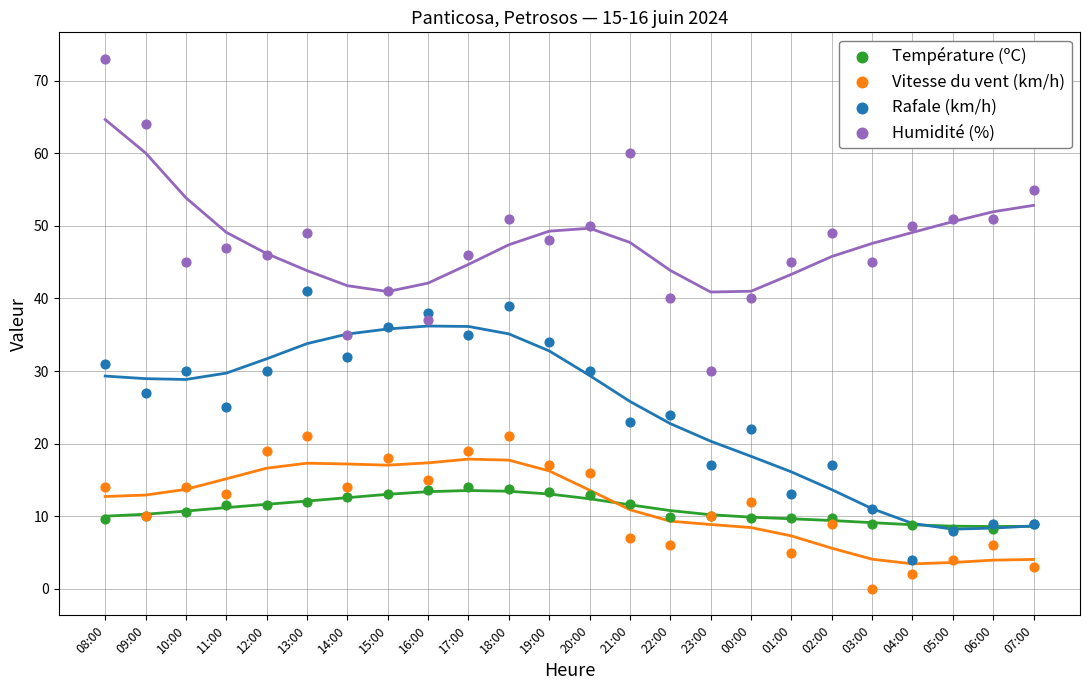

Which series contains the lowest Y value?

Vitesse du vent (km/h)